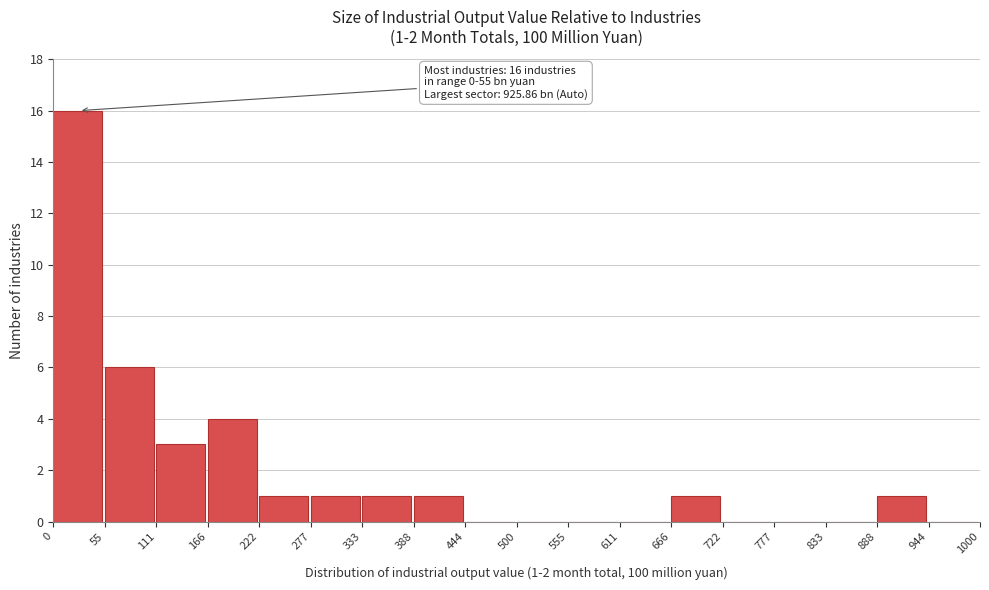

Over which range of the x-axis is the bar tallest?

0 to 55